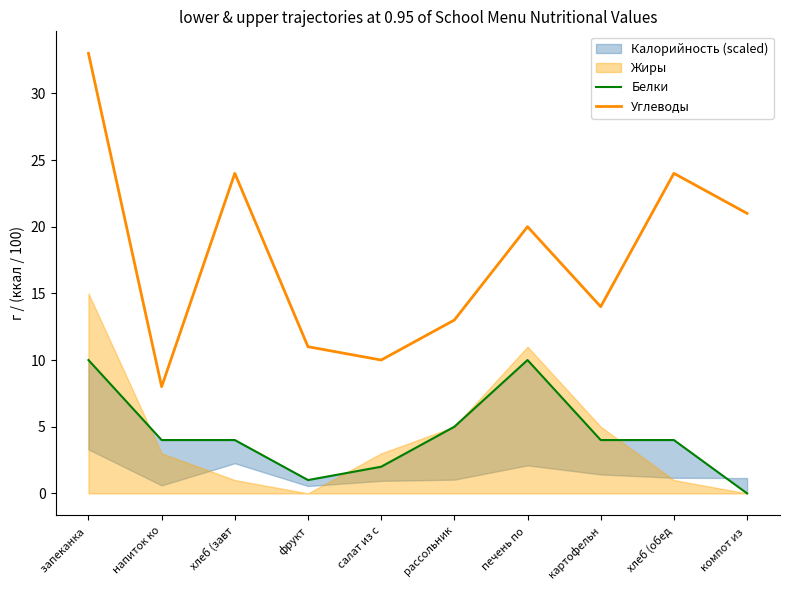

What is the label of the 3rd point from the right?

картофельн